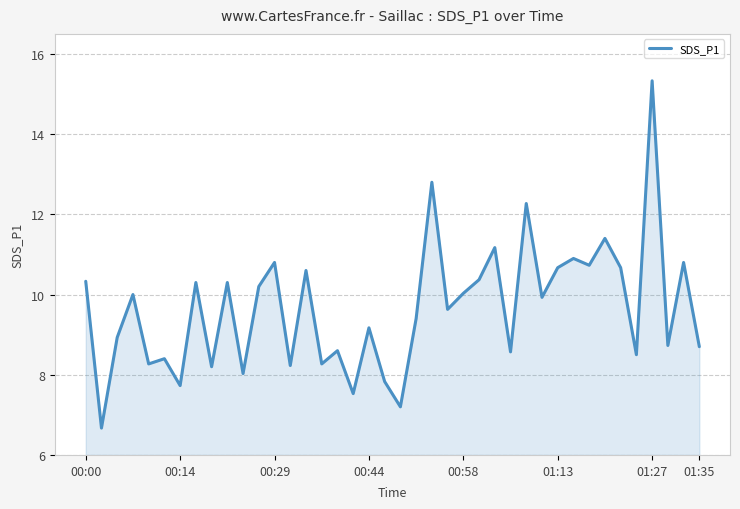

What is the greatest value displayed?

15.3